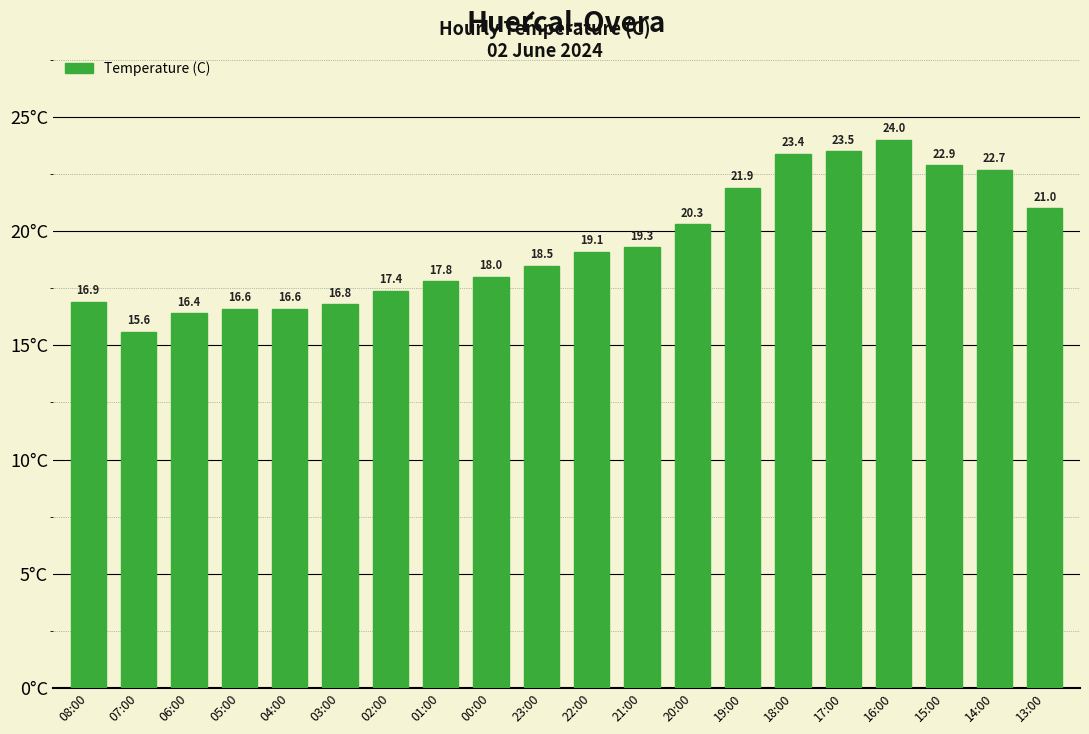

How many distinct data groups are displayed?

1